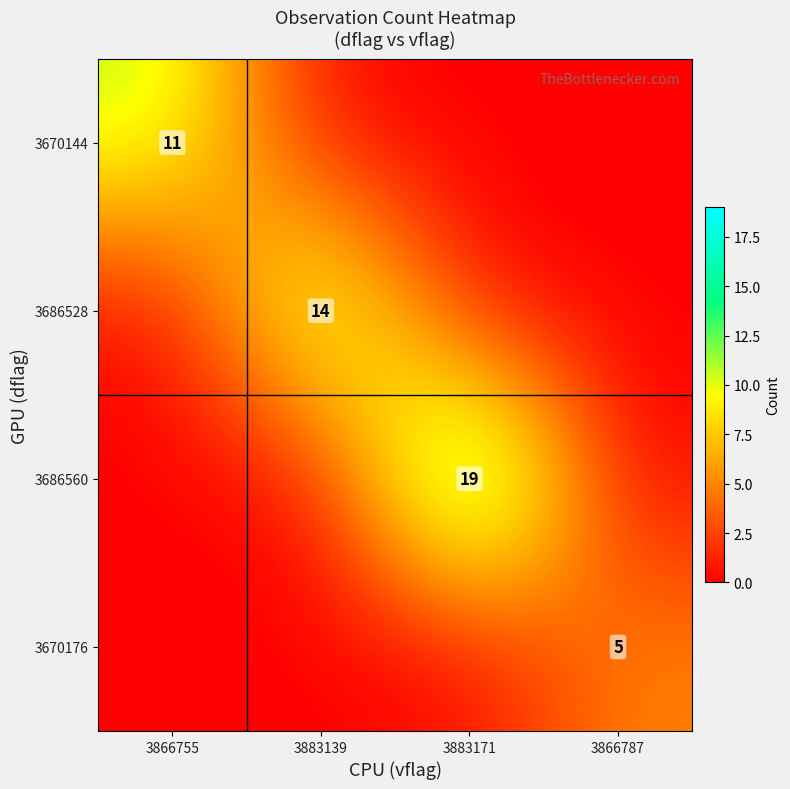

True or false: 3686528 has a value of 22 at 3883139.

False